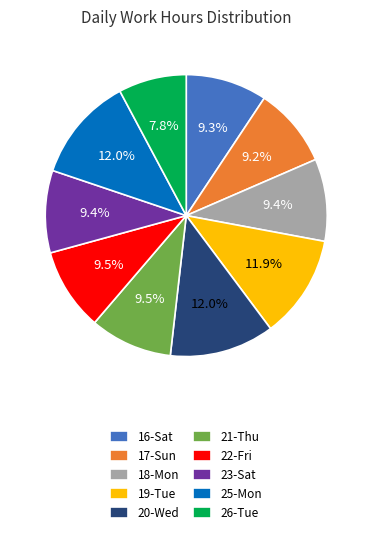

Which category has the smallest portion of the pie?

26-Tue